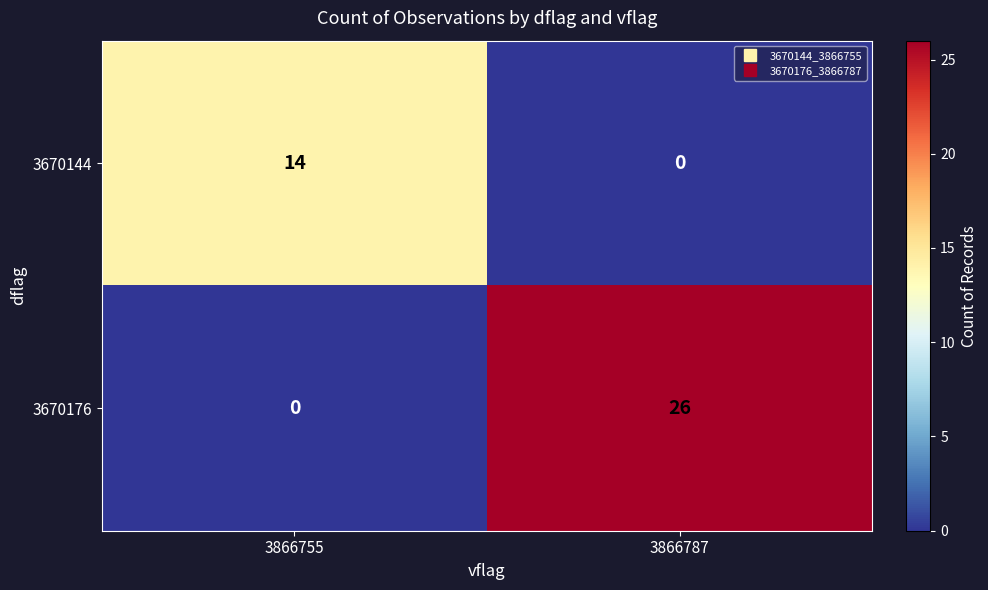

What is the difference between the highest and lowest values at 3866787?

26